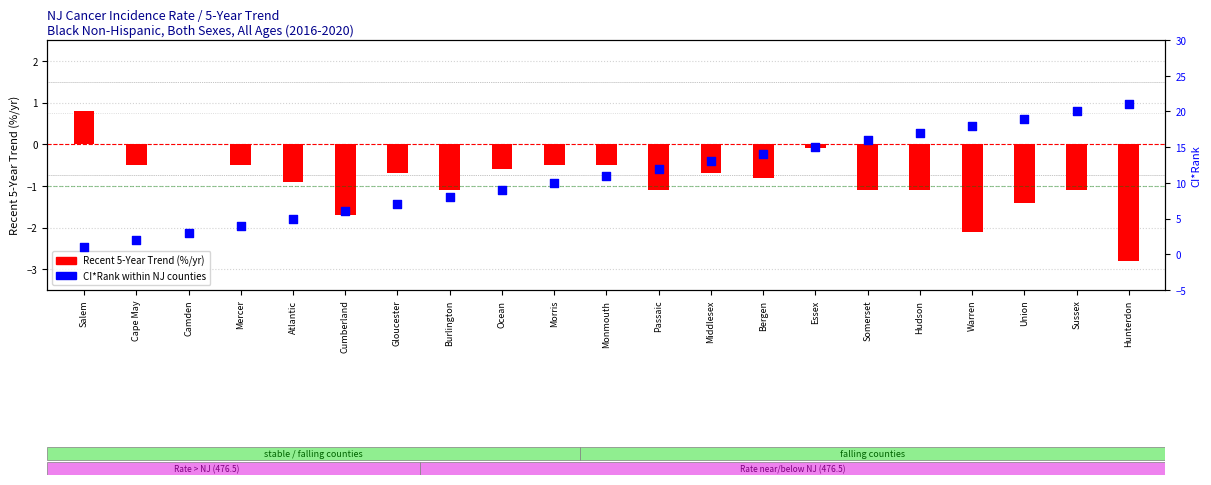

Which series has the largest total across all categories?

CI*Rank